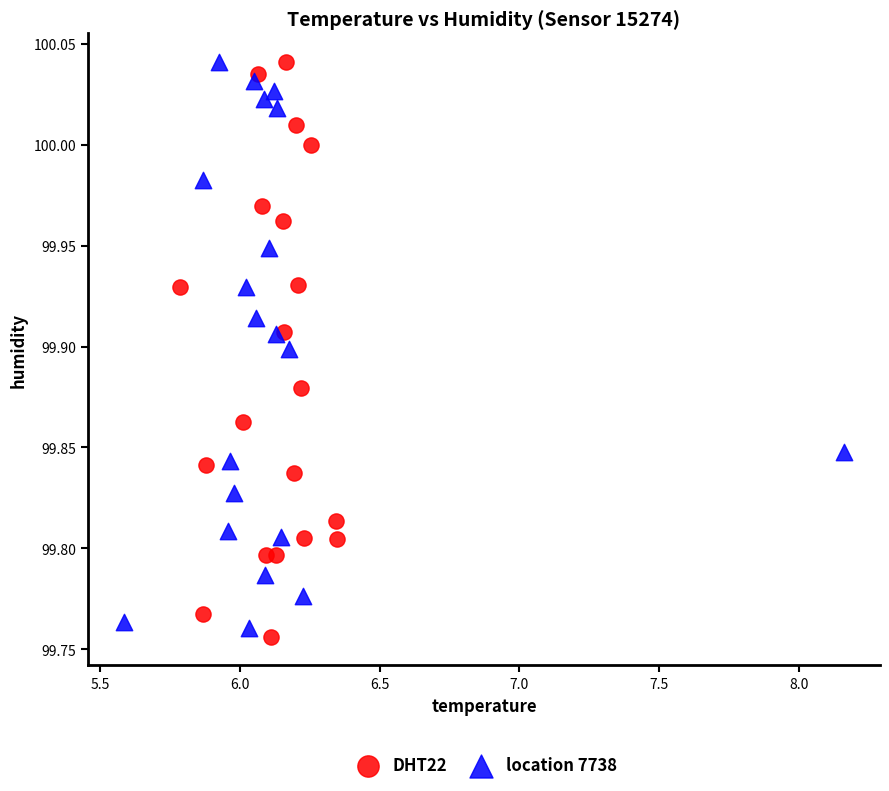

What are all the series names shown in the legend?

DHT22, location 7738